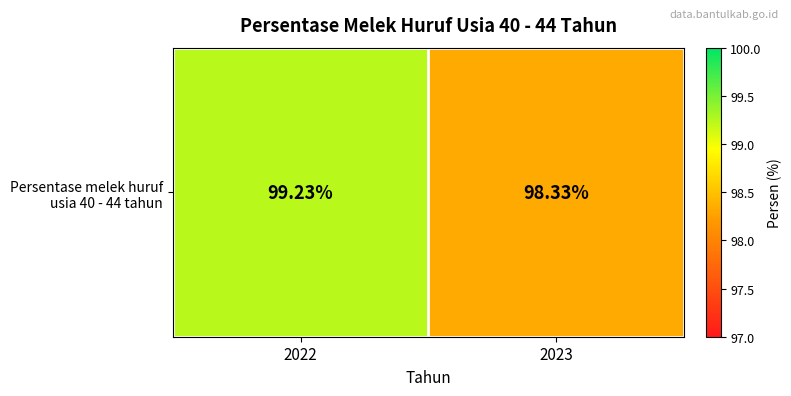

List the labels in order of value, smallest first.

2023, 2022